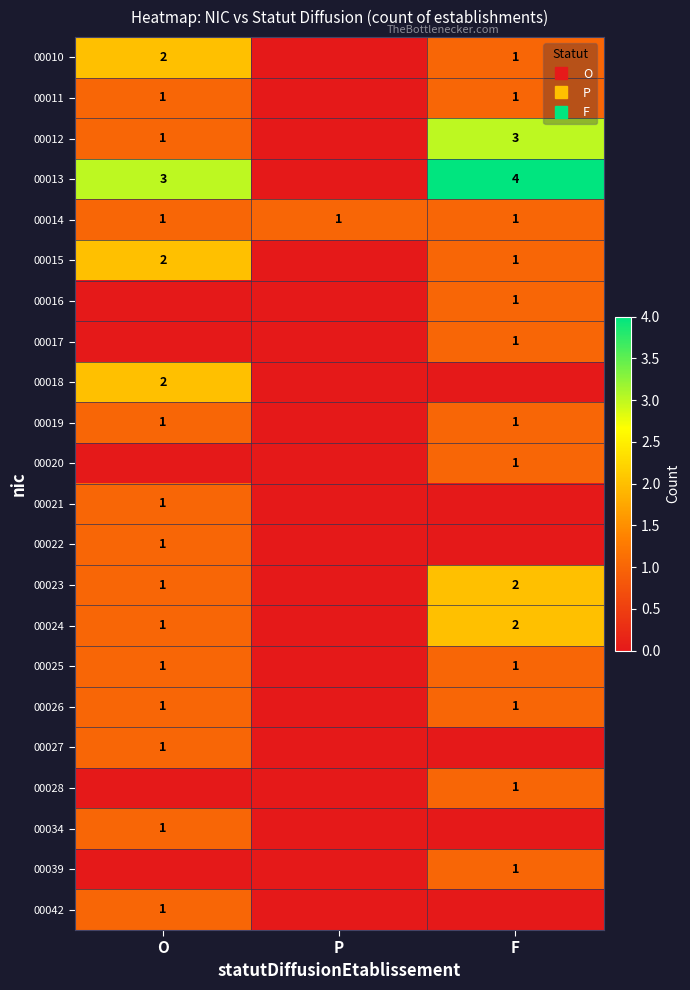

Rank the categories by 00018 value from highest to lowest.

O, P, F